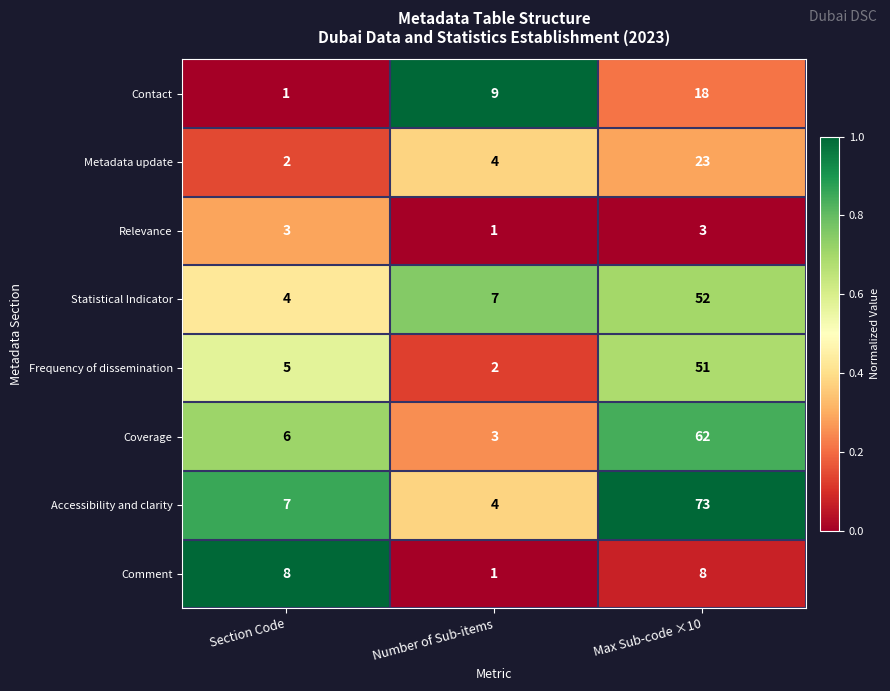

The Frequency of dissemination series shows 2 at Number of Sub-items. True or false?

True